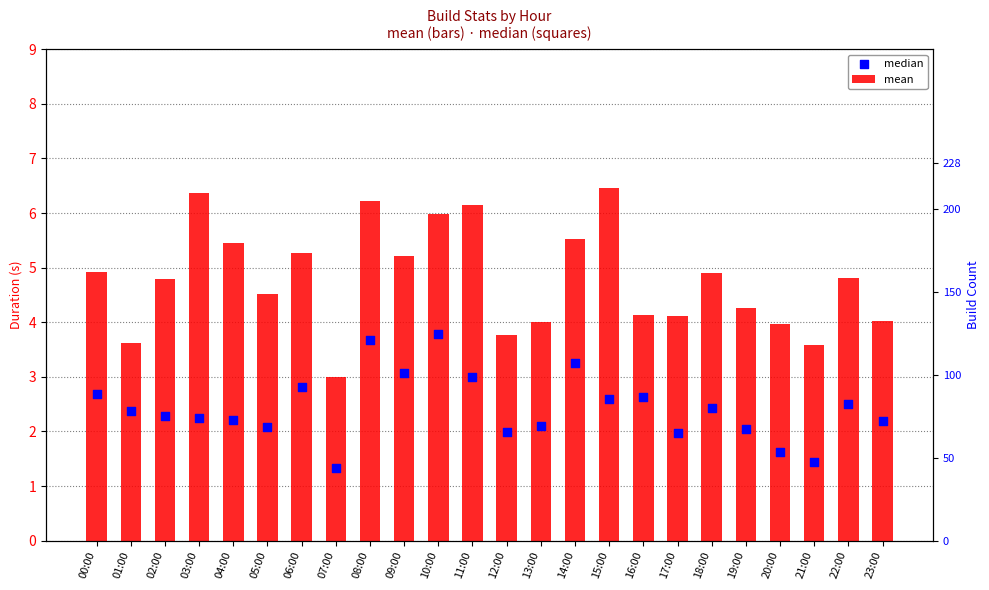

At which category is the sum across all series the highest?

08:00